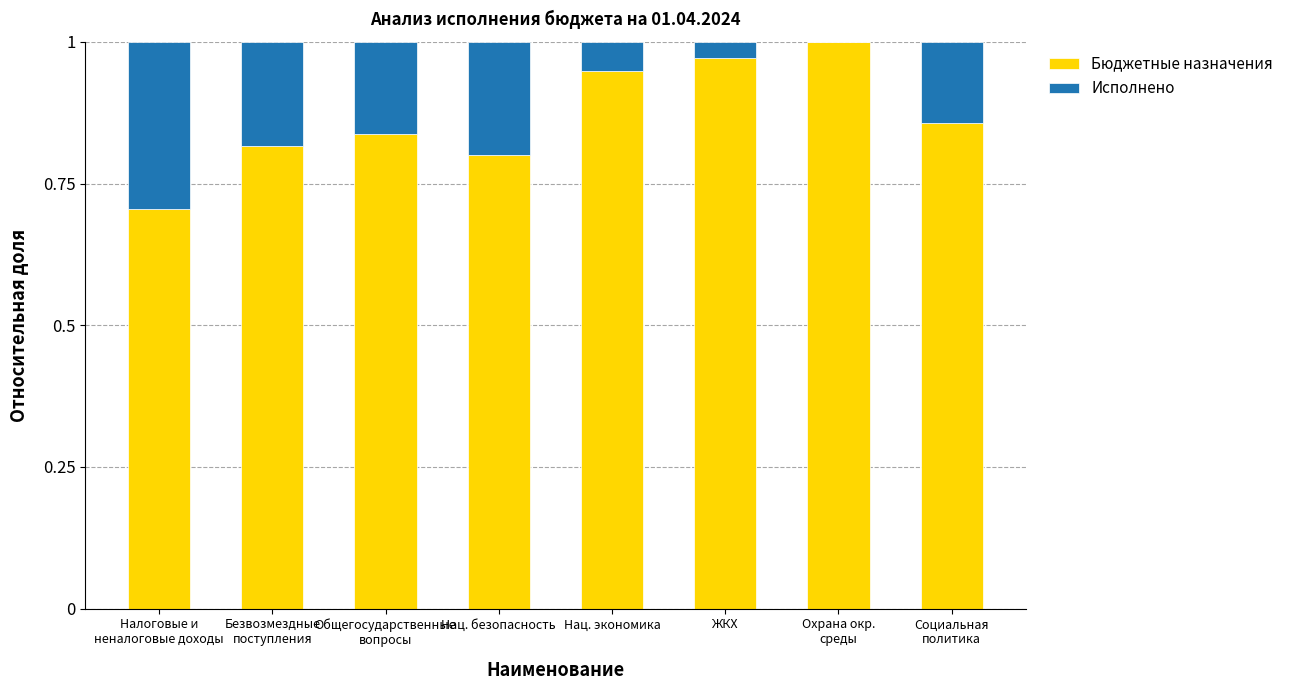

The Бюджетные назначения series shows 0.4 at Нац. экономика. True or false?

False